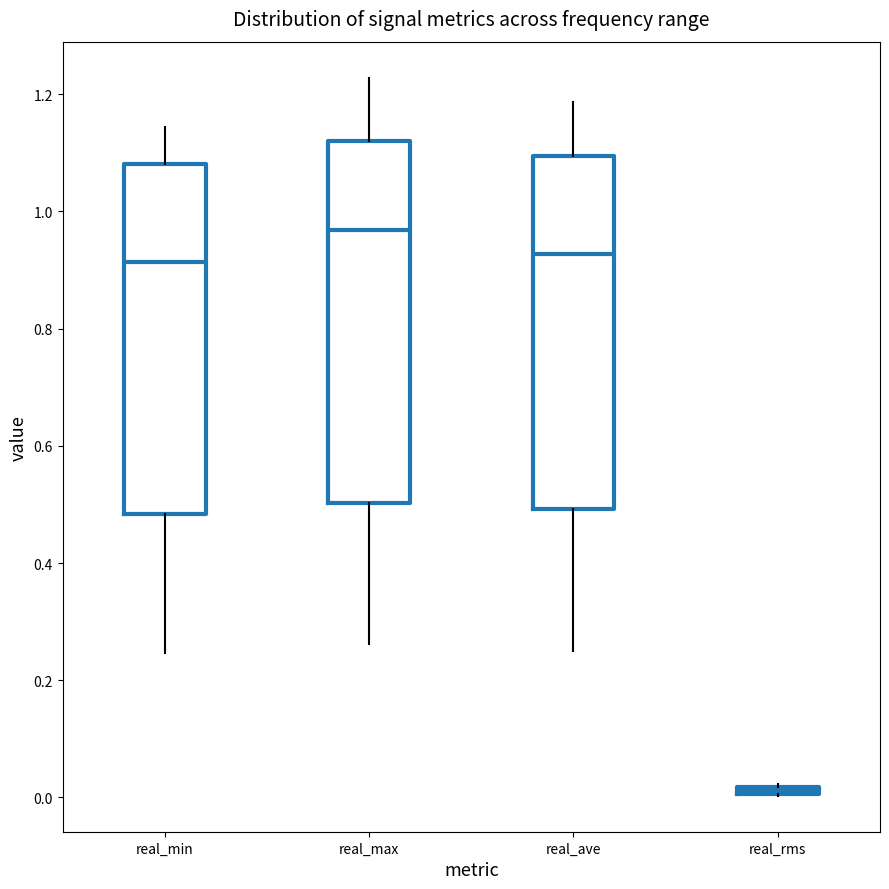

Which box's median line is the highest?

real_max